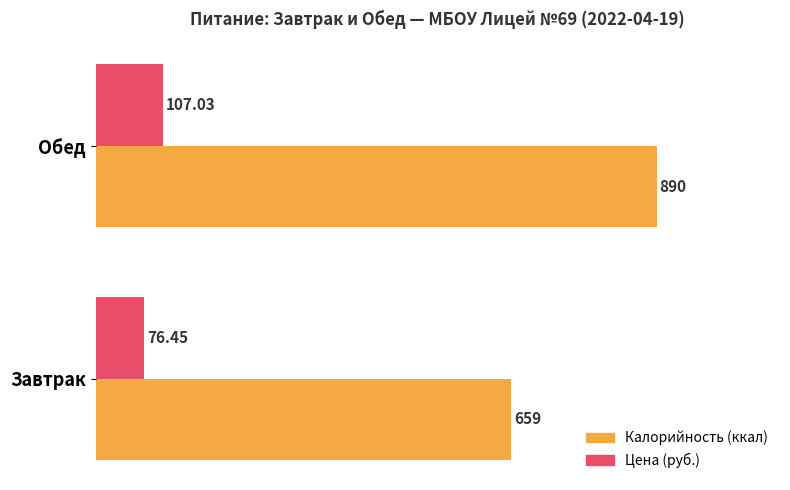

Rank the categories by Цена (руб.) value from highest to lowest.

Обед, Завтрак